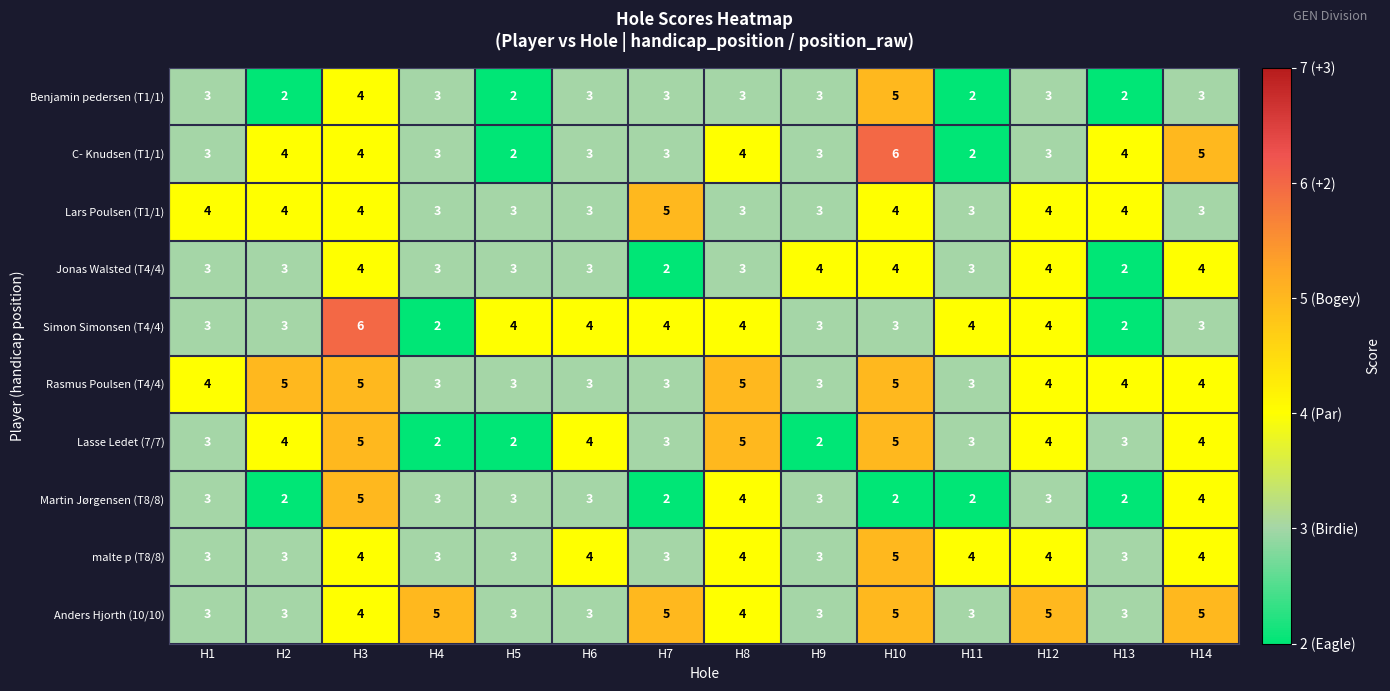

The Rasmus Poulsen (T4/4) series shows 4 at H14. True or false?

True